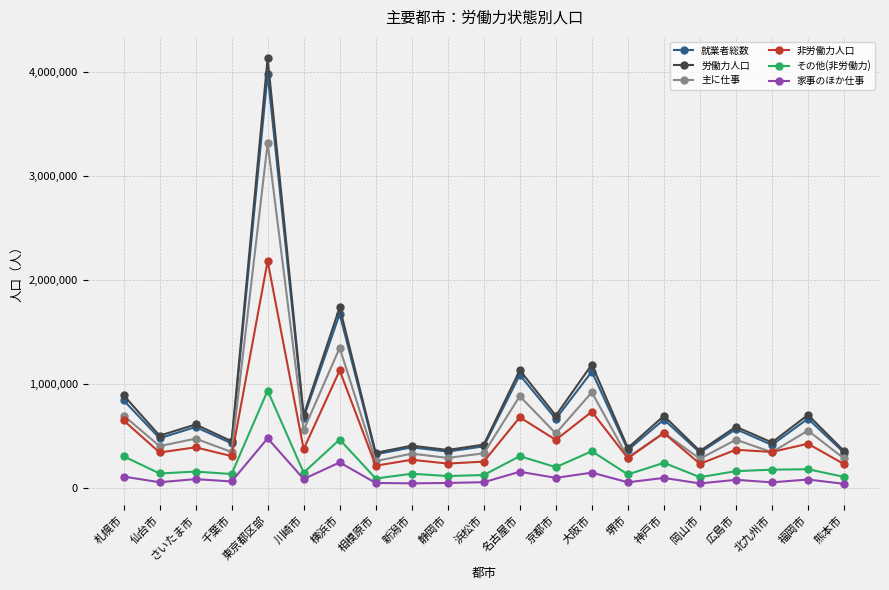

Where is the first local minimum for 労働力人口?

仙台市